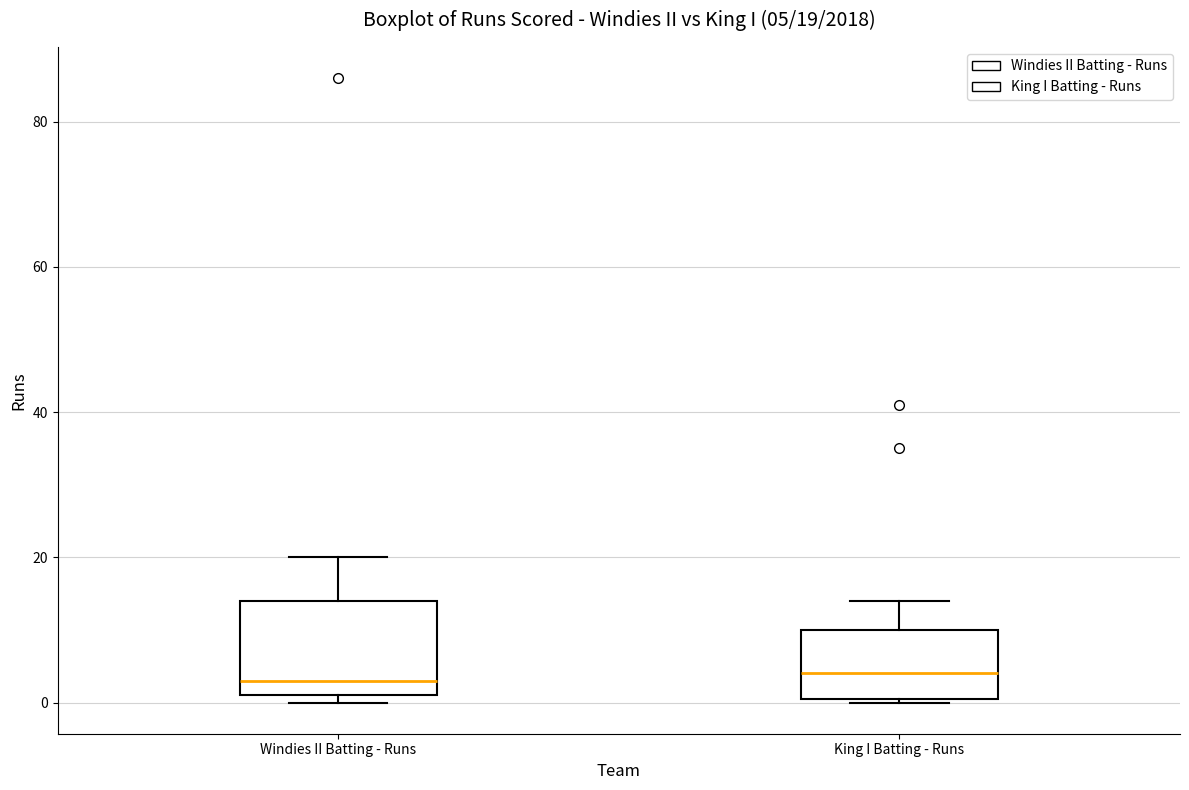

Comparing the boxes themselves (not the whiskers), which one is the tallest?

Windies II Batting - Runs